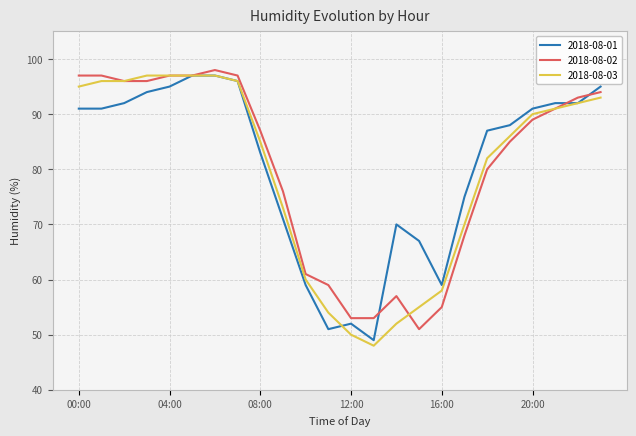

Which series has the widest spread of values?

2018-08-03